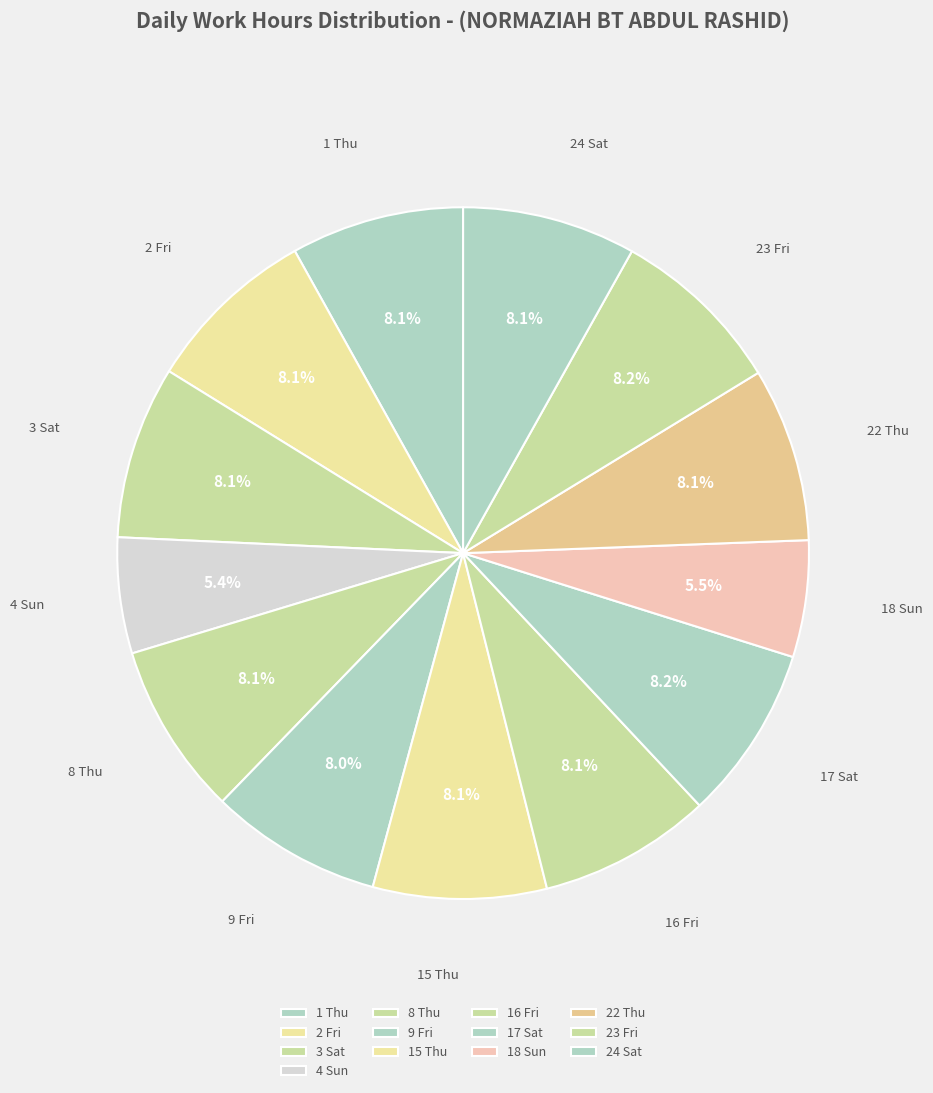

Rank the categories by value from lowest to highest.

4 Sun, 18 Sun, 9 Fri, 8 Thu, 3 Sat, 16 Fri, 1 Thu, 2 Fri, 15 Thu, 24 Sat, 22 Thu, 23 Fri, 17 Sat